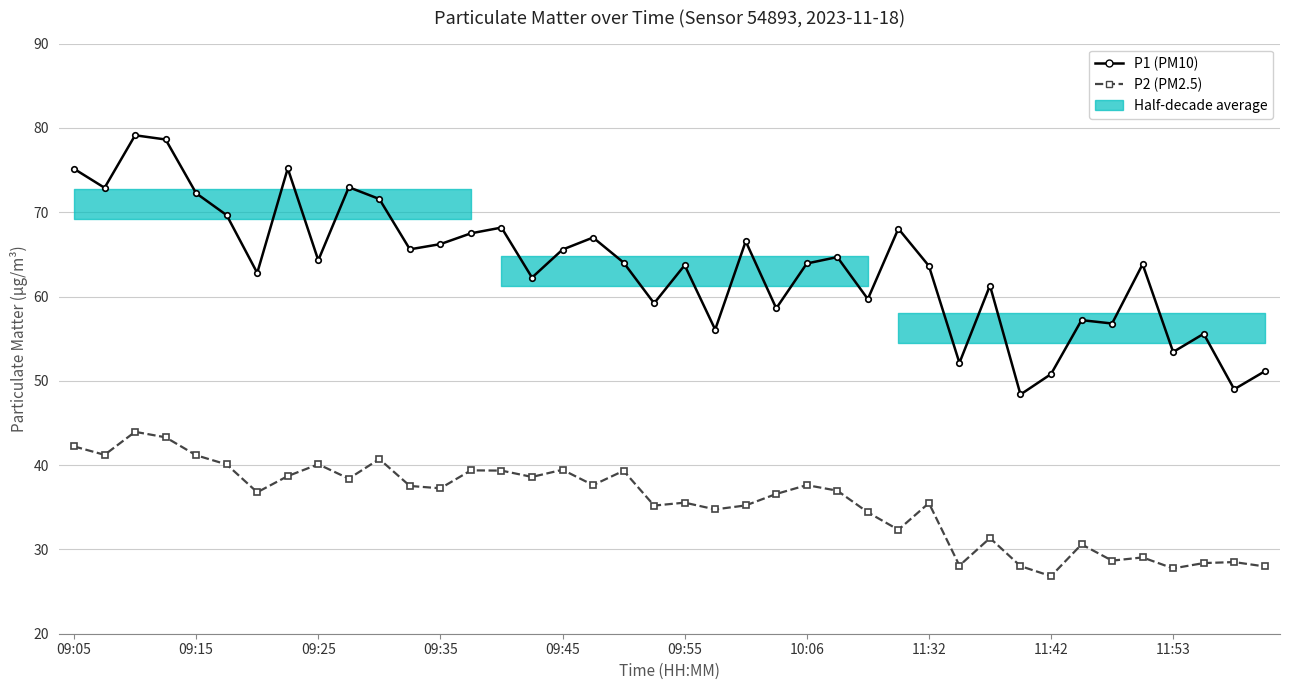

What is the sum of all P1 (PM10) values?

2544.6